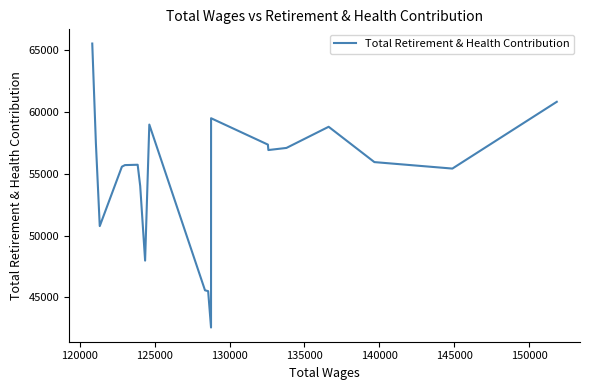

True or false: the data has more than 0 interior local peaks.

True